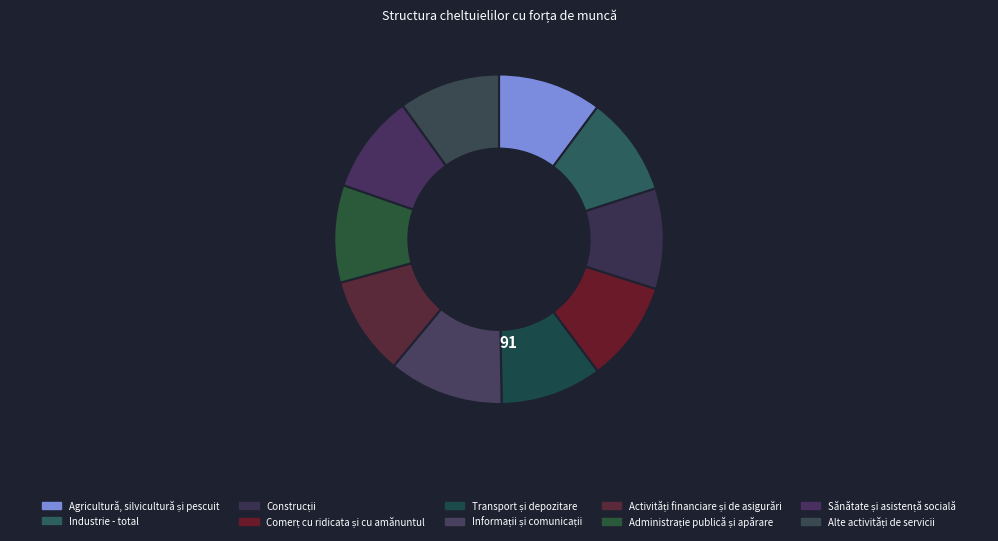

How many slices are in this pie chart?

10